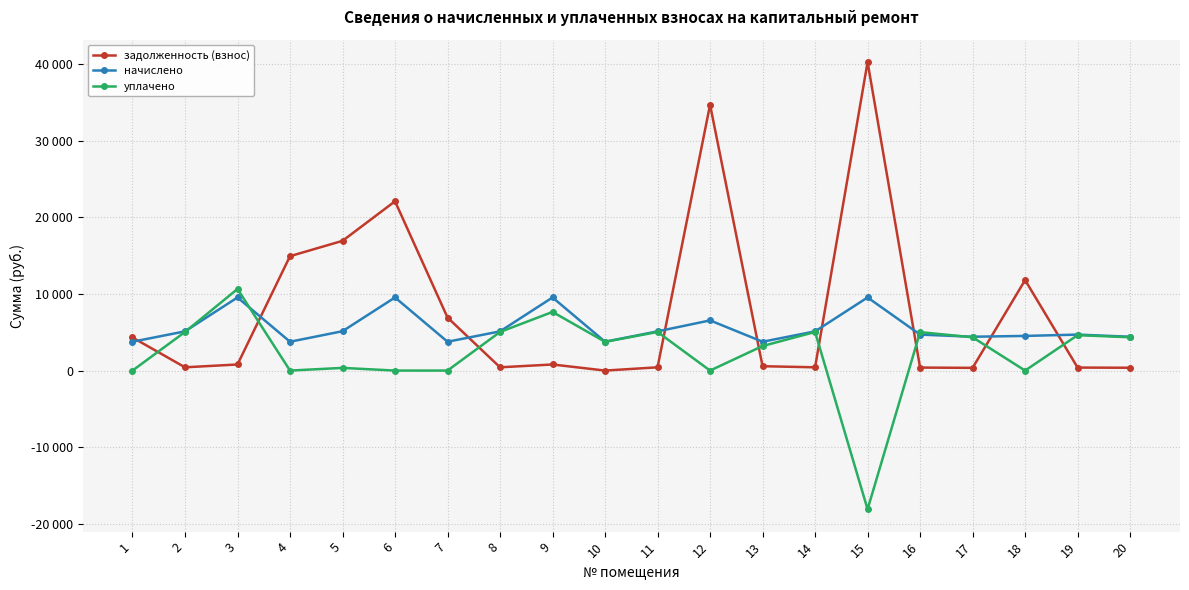

Where does the начислено series first go above 5116?

2